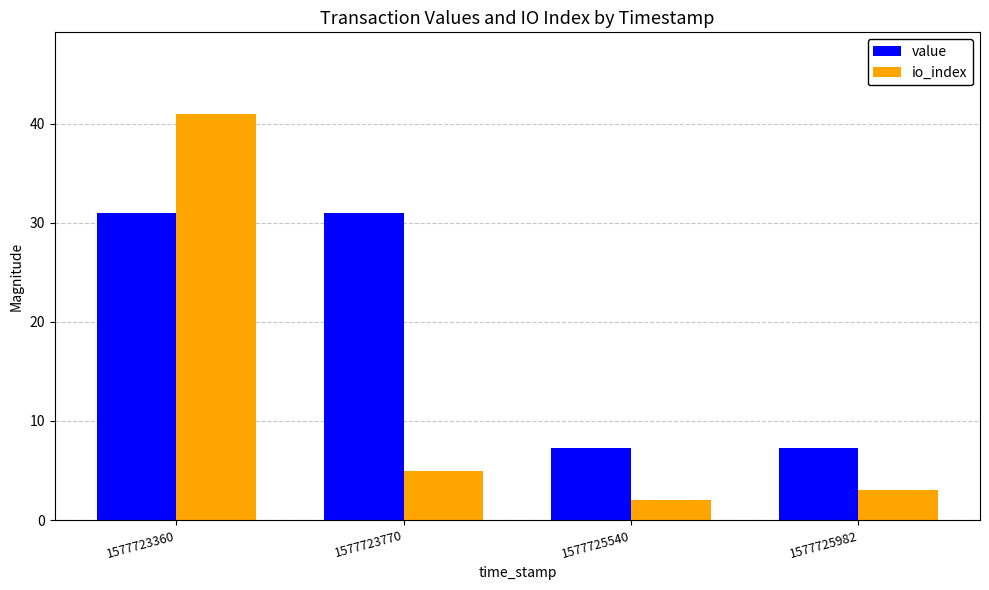

What is the difference between the io_index values at 1577723770 and 1577725540?

3.0